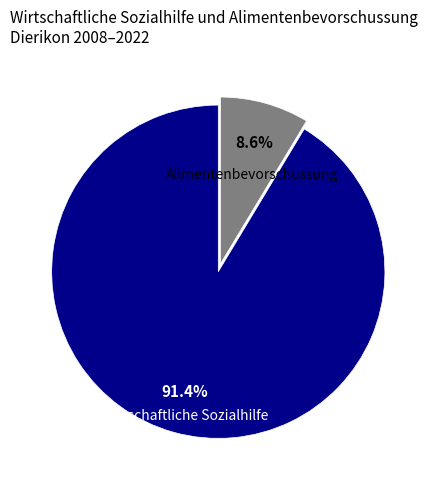

Rank the categories by value from lowest to highest.

Alimentenbevorschussung, Wirtschaftliche Sozialhilfe